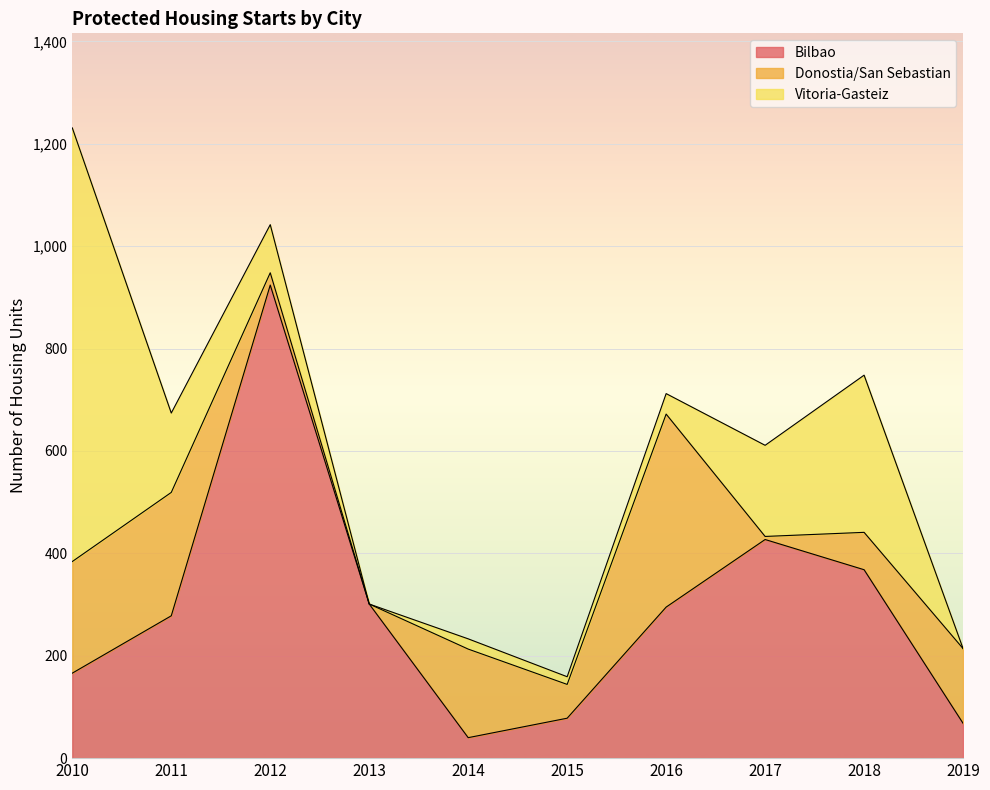

What is the value of the Bilbao point at the 7th from the left?

295